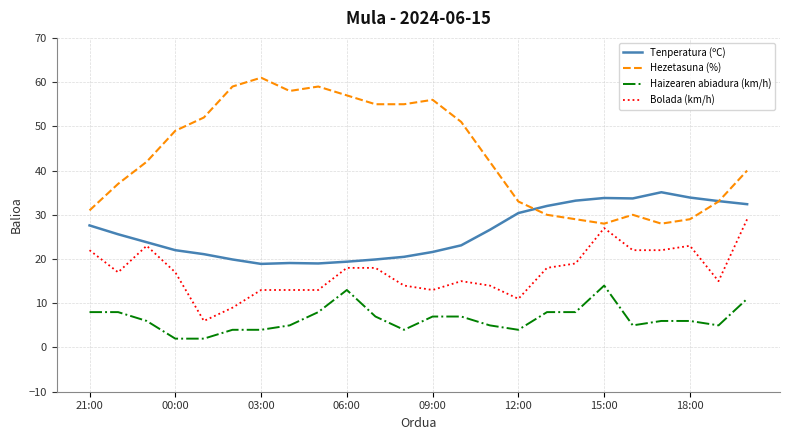

True or false: Hezetasuna (%) and Haizearen abiadura (km/h) cross at least once.

False